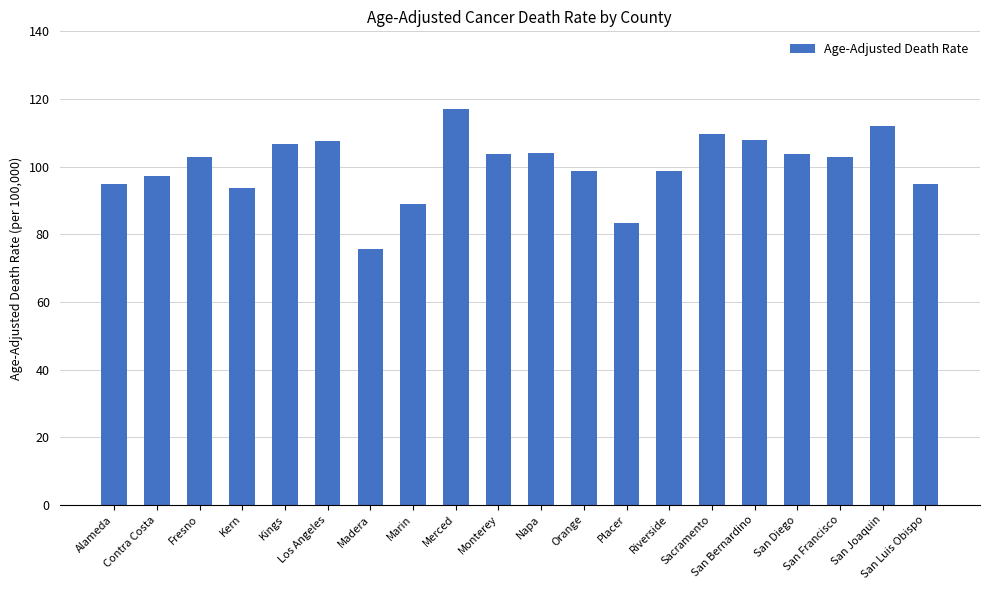

What is the minimum value shown in the chart?

75.6